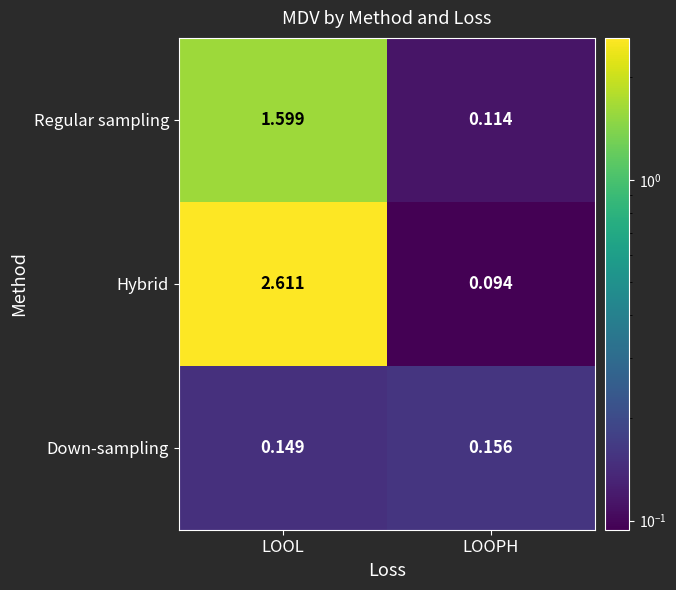

How many data points in Hybrid are above 2?

1